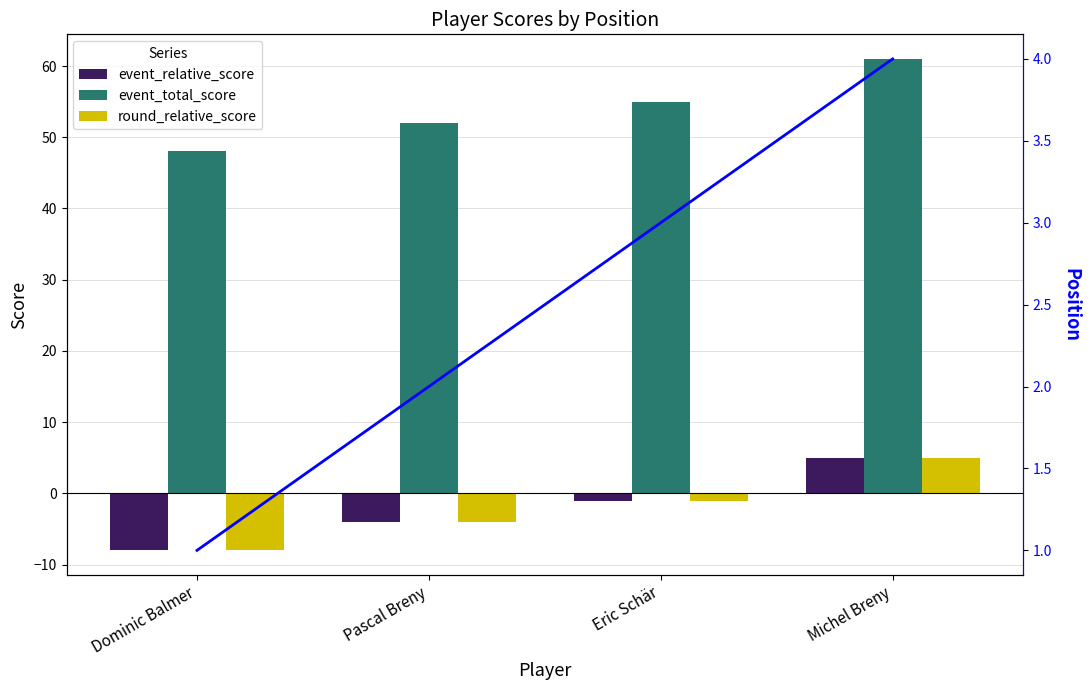

Which category has the highest value in the event_relative_score series?

Michel Breny